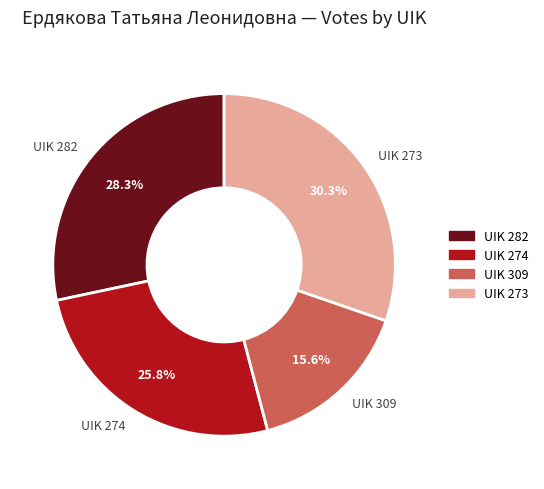

The UIK 273 slice represents 30% of the pie. True or false?

True